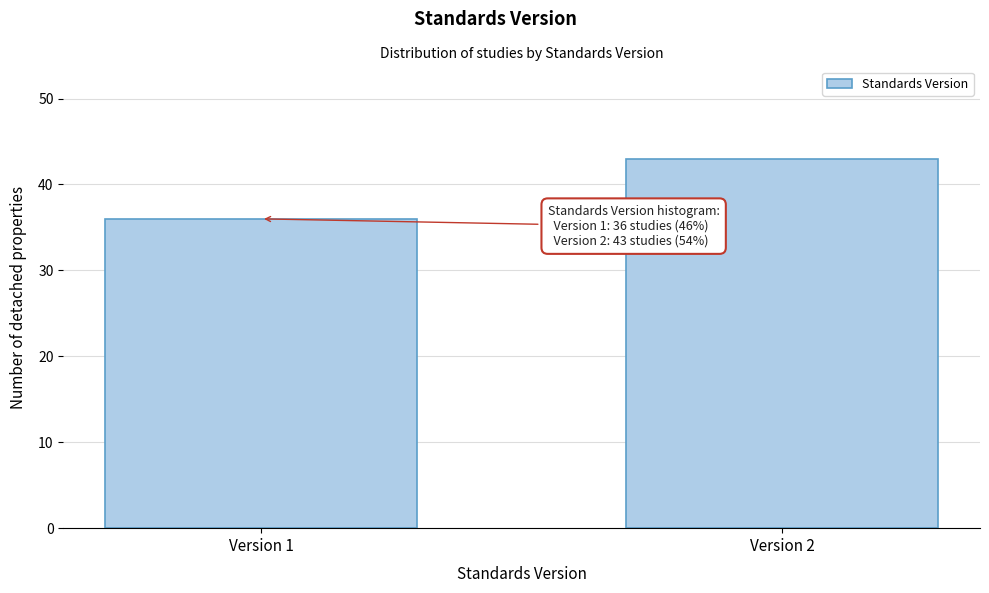

Reading left to right, transcribe all the data shown in this chart.

Version 1=36	Version 2=43